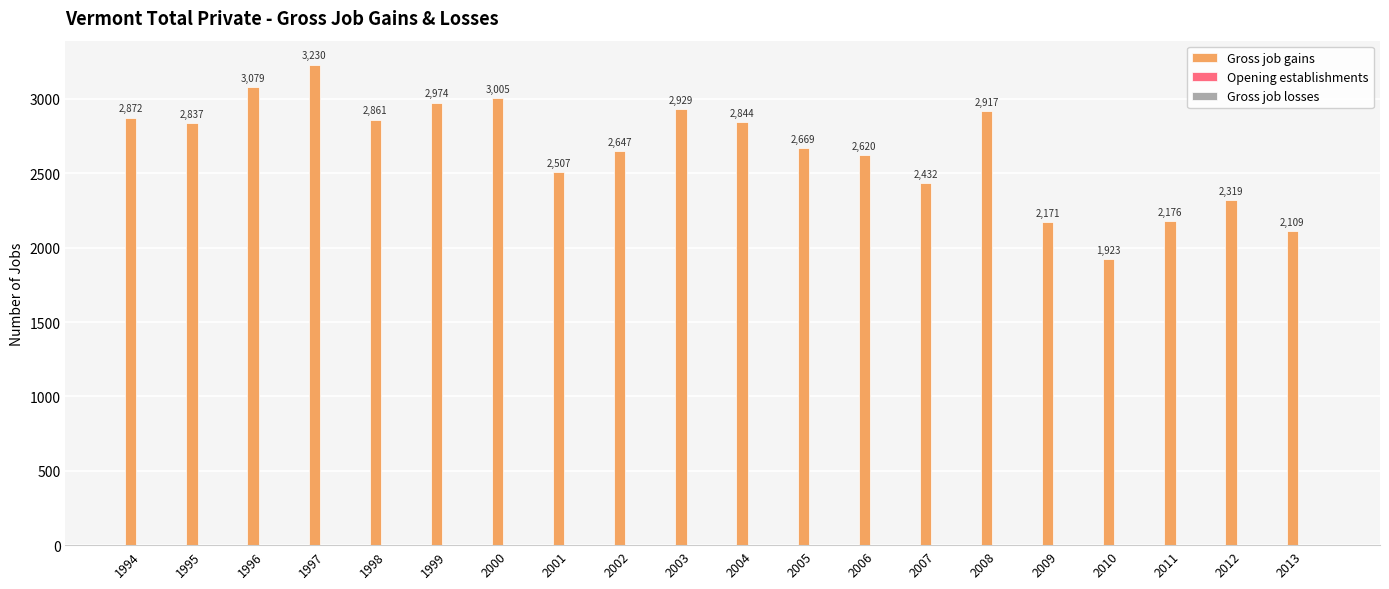

Does the chart contain stacked bars?

No